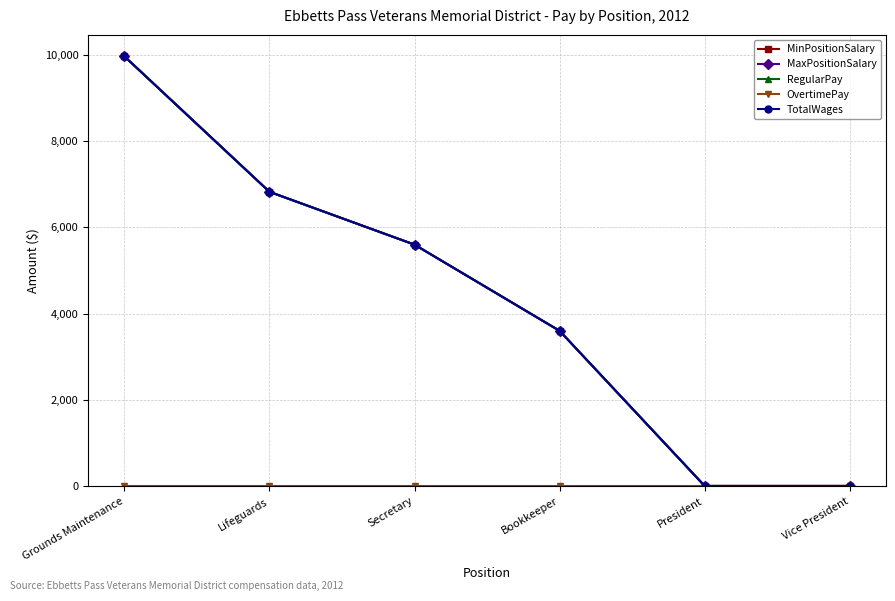

True or false: RegularPay has a value of 0 at President.

True